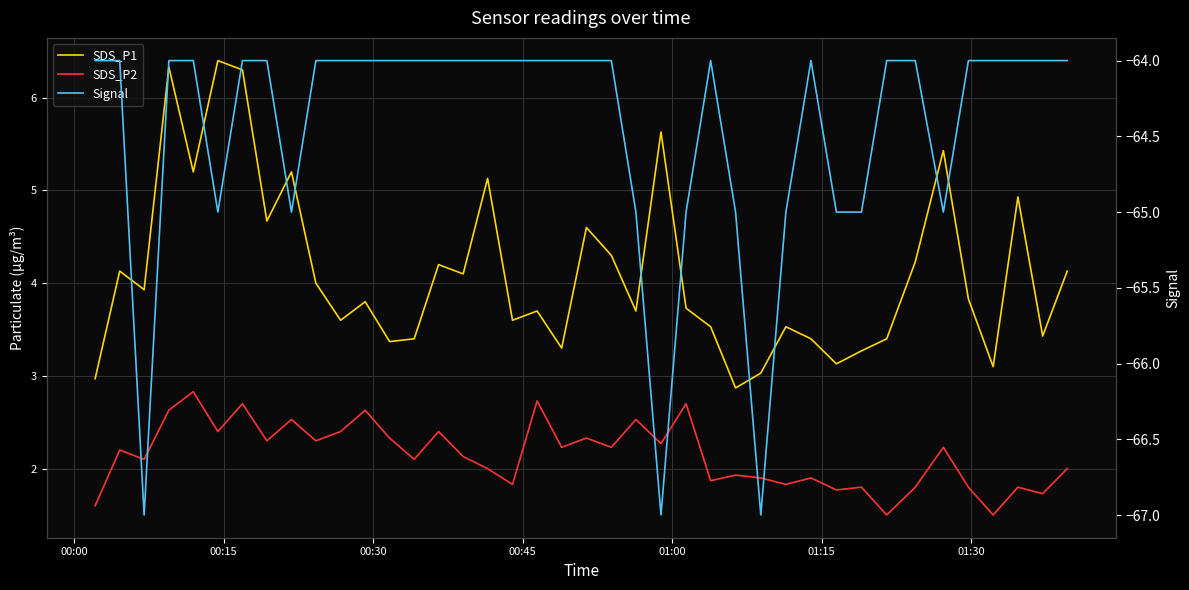

Reading left to right, what are all the values shown in this chart?

SDS_P1: 3.0	4.1	3.9	6.3	5.2	6.4	6.3	4.7	5.2	4.0	3.6	3.8	3.4	3.4	4.2	4.1	5.1	3.6	3.7	3.3	4.6	4.3	3.7	5.6	3.7	3.5	2.9	3.0	3.5	3.4	3.1	3.3	3.4	4.2	5.4	3.8	3.1	4.9	3.4	4.1
SDS_P2: 1.6	2.2	2.1	2.6	2.8	2.4	2.7	2.3	2.5	2.3	2.4	2.6	2.3	2.1	2.4	2.1	2.0	1.8	2.7	2.2	2.3	2.2	2.5	2.3	2.7	1.9	1.9	1.9	1.8	1.9	1.8	1.8	1.5	1.8	2.2	1.8	1.5	1.8	1.7	2.0
Signal: -64.0	-64.0	-67.0	-64.0	-64.0	-65.0	-64.0	-64.0	-65.0	-64.0	-64.0	-64.0	-64.0	-64.0	-64.0	-64.0	-64.0	-64.0	-64.0	-64.0	-64.0	-64.0	-65.0	-67.0	-65.0	-64.0	-65.0	-67.0	-65.0	-64.0	-65.0	-65.0	-64.0	-64.0	-65.0	-64.0	-64.0	-64.0	-64.0	-64.0